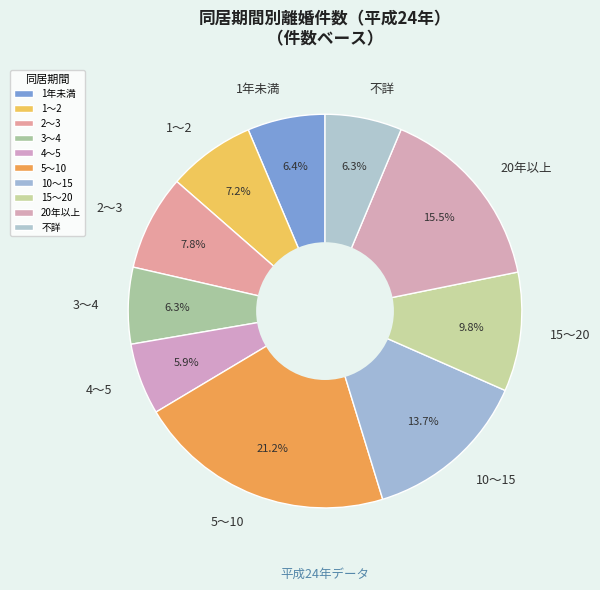

True or false: 20年以上 accounts for 6% of the total.

False